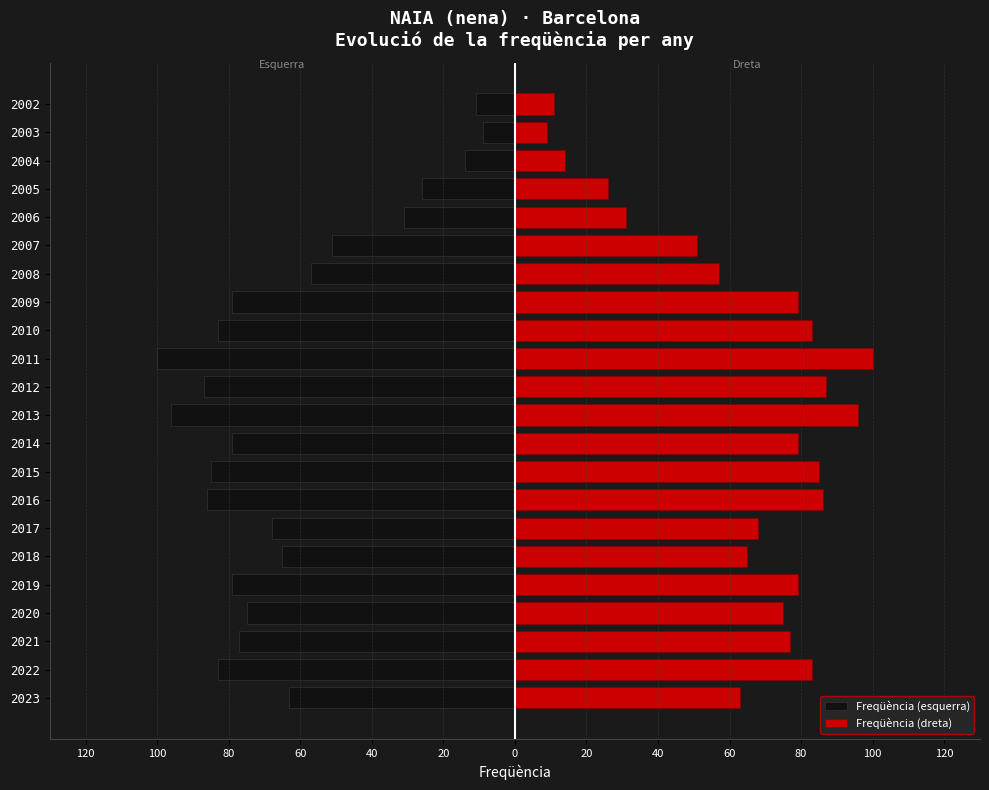

Rank the series at 2002 from lowest to highest value.

Freqüència (esquerra), Freqüència (dreta)